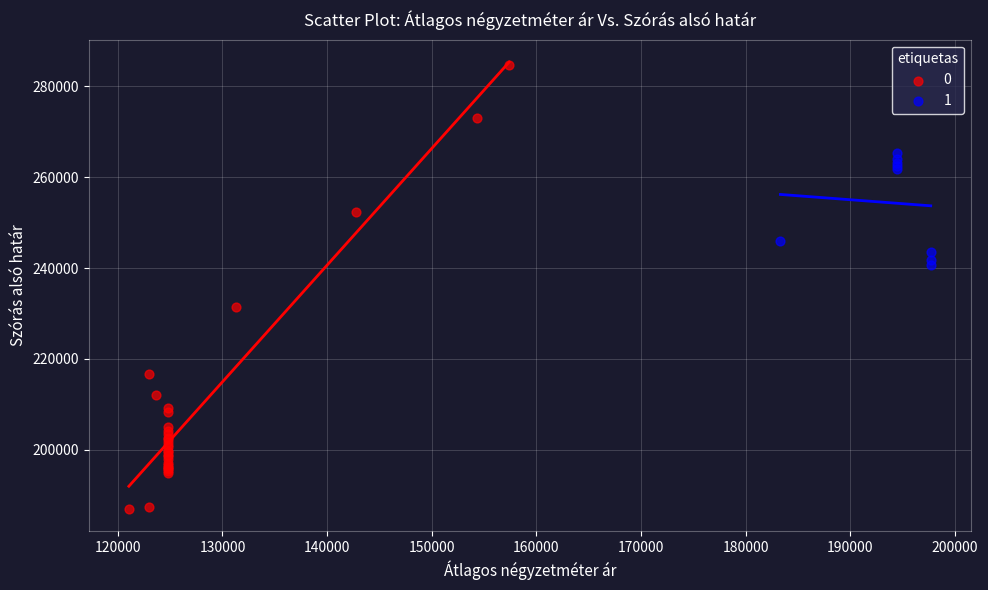

What are all the series names shown in the legend?

0, 1